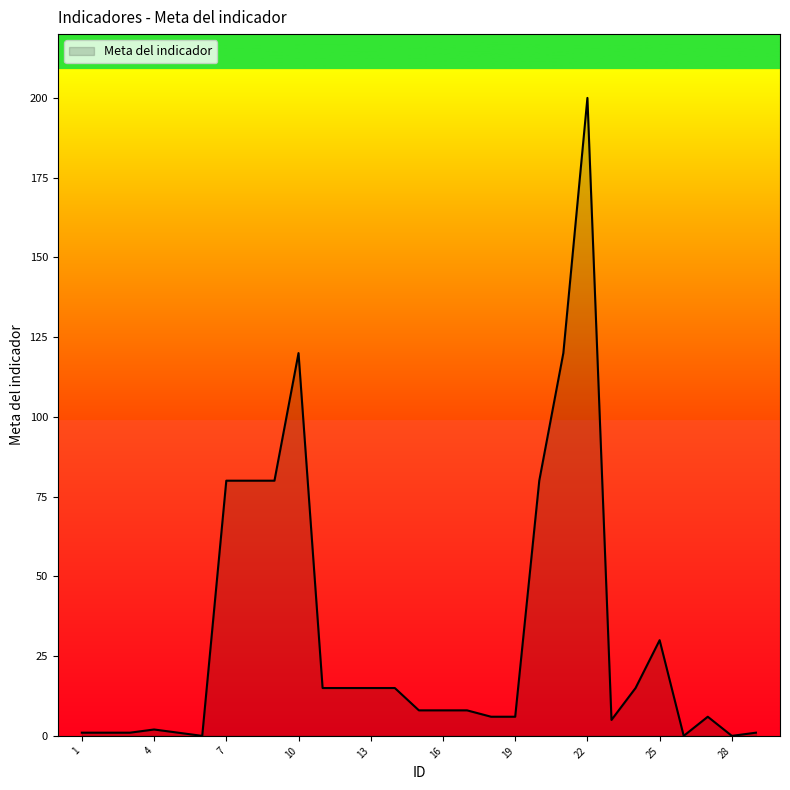

What is the greatest value displayed?

200